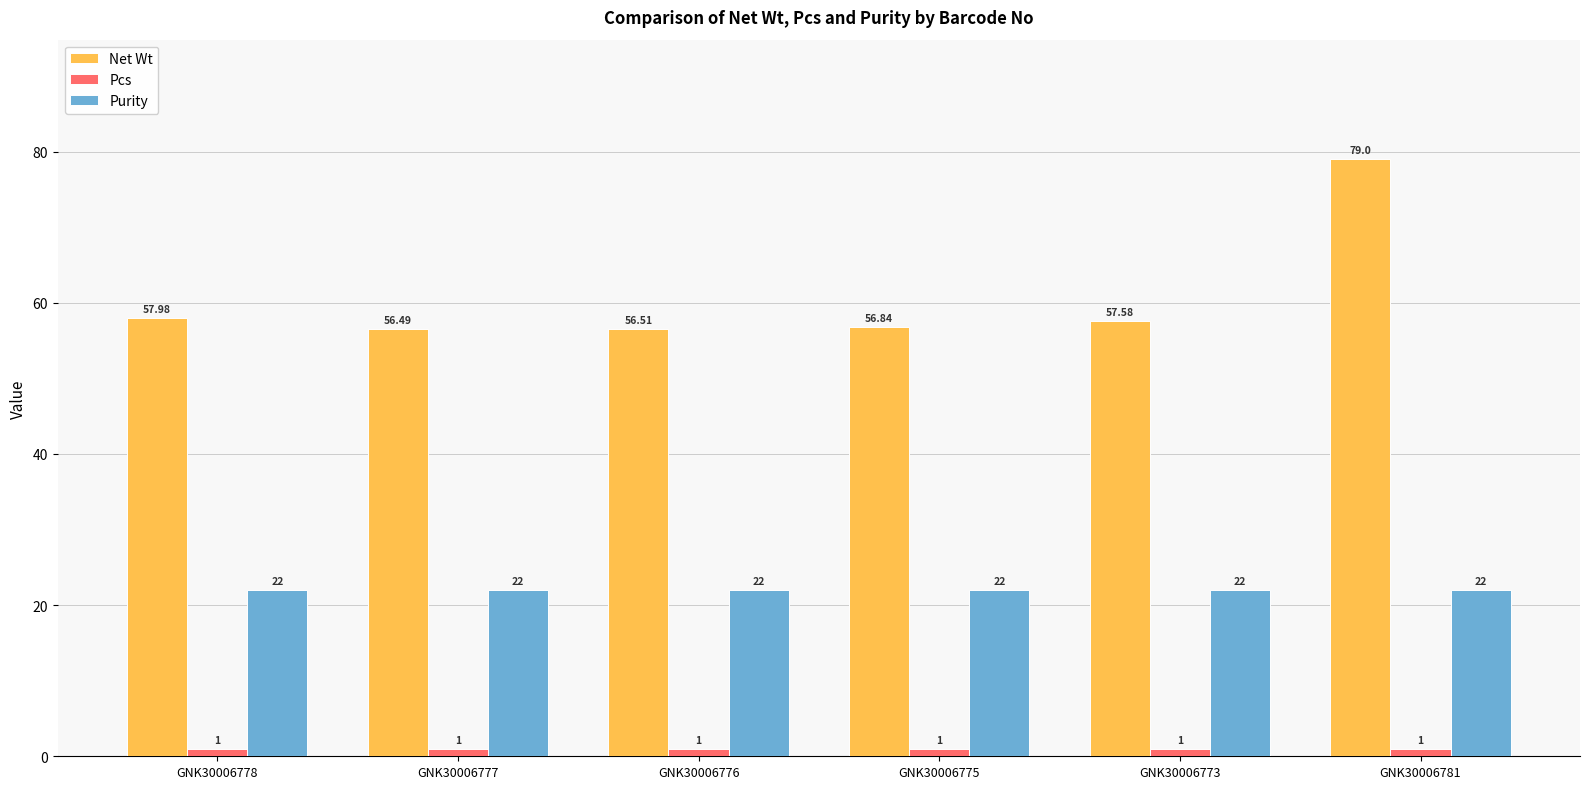

What position from the left is GNK30006777?

2